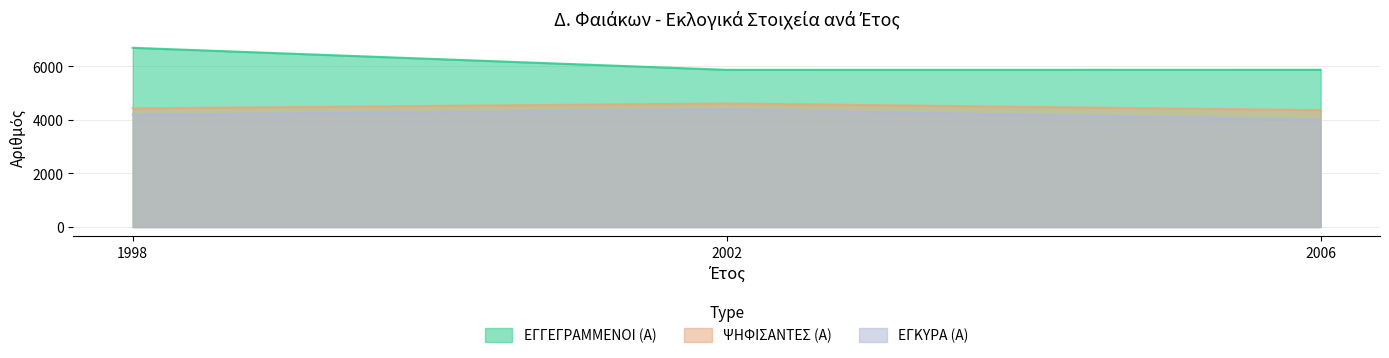

At 2002, list the series in order from smallest to largest.

ΕΓΚΥΡΑ (Α), ΨΗΦΙΣΑΝΤΕΣ (Α), ΕΓΓΕΓΡΑΜΜΕΝΟΙ (Α)